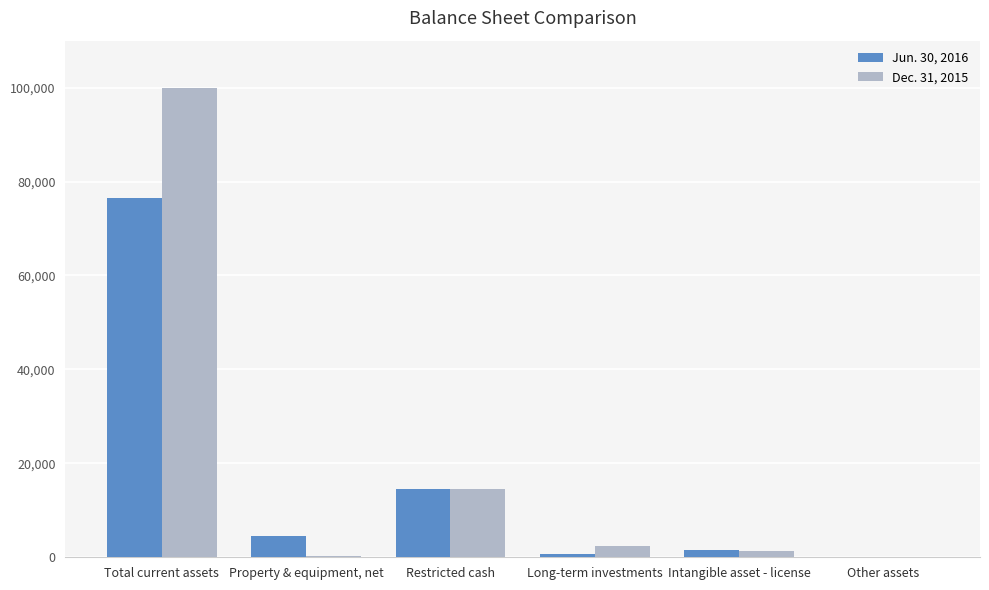

Does the chart contain stacked bars?

No